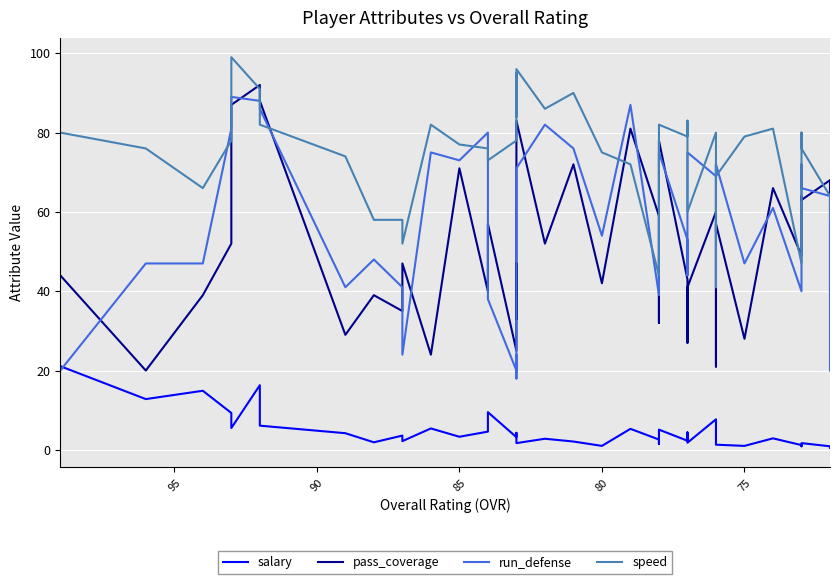

How many times do salary and run_defense cross each other?

1